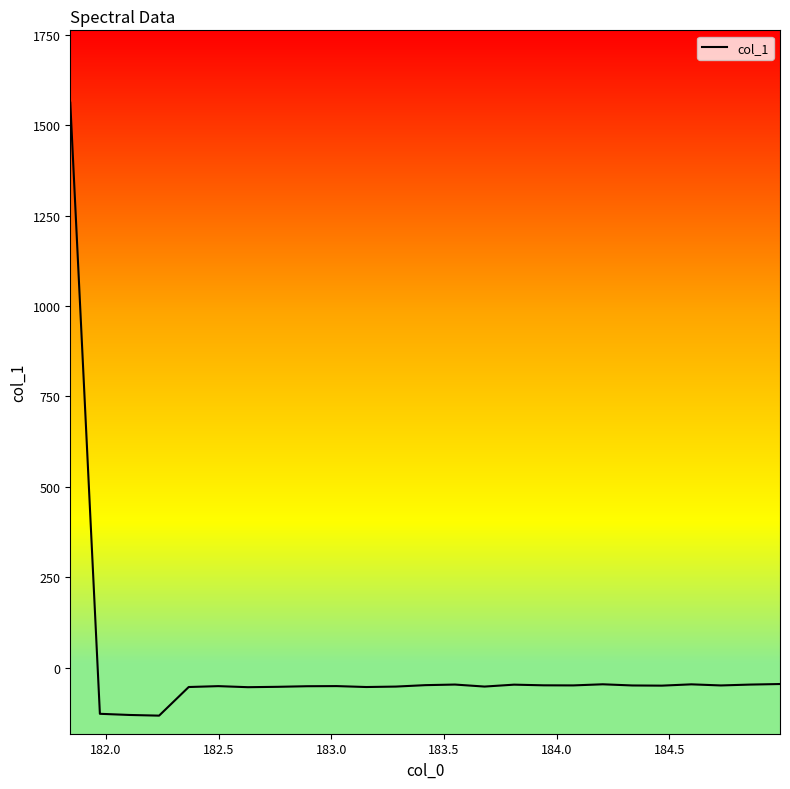

What is the greatest value displayed?

1562.2